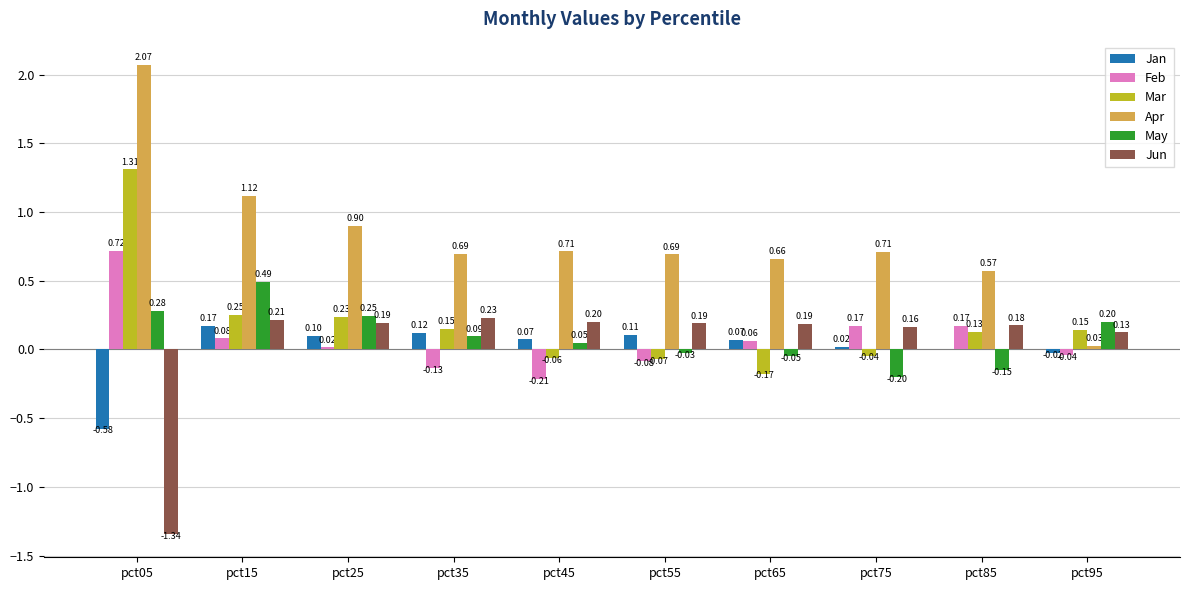

Which series has the largest range (max minus min)?

Apr